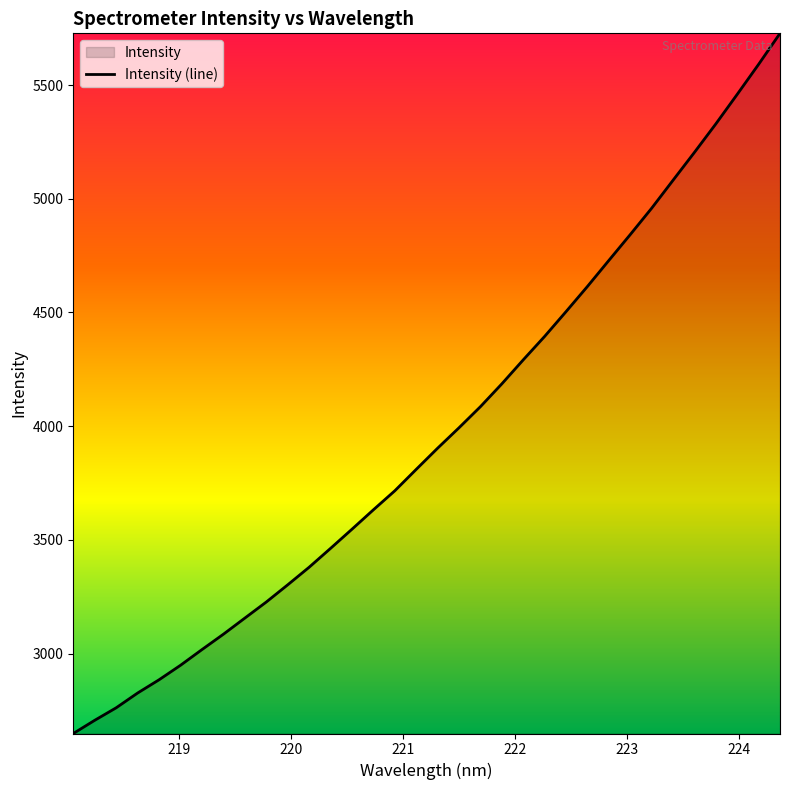

What is the maximum value shown in the chart?

5727.3